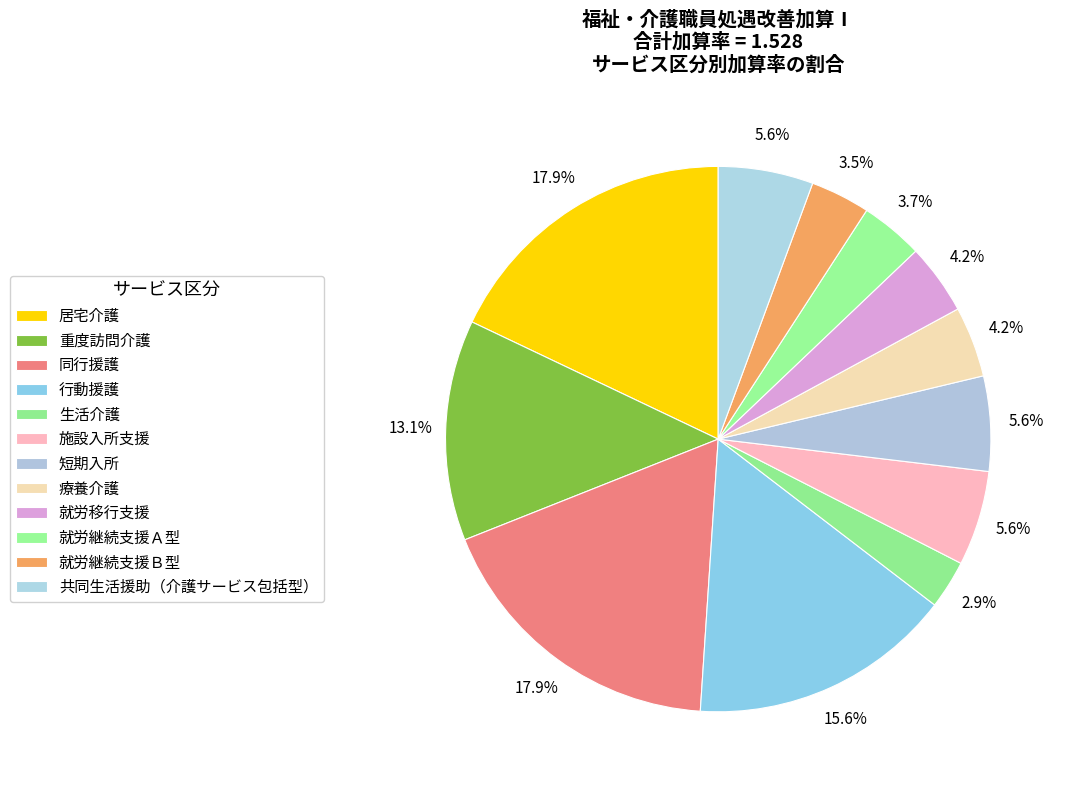

Which category has the biggest portion of the pie?

居宅介護